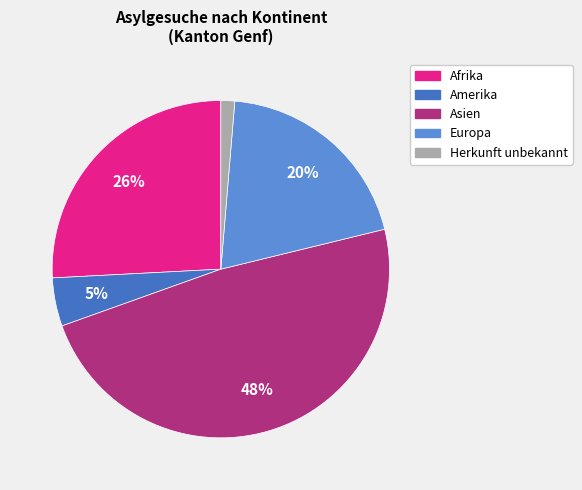

To the nearest percent, what is the difference between the largest and smallest slice percentages?

47%